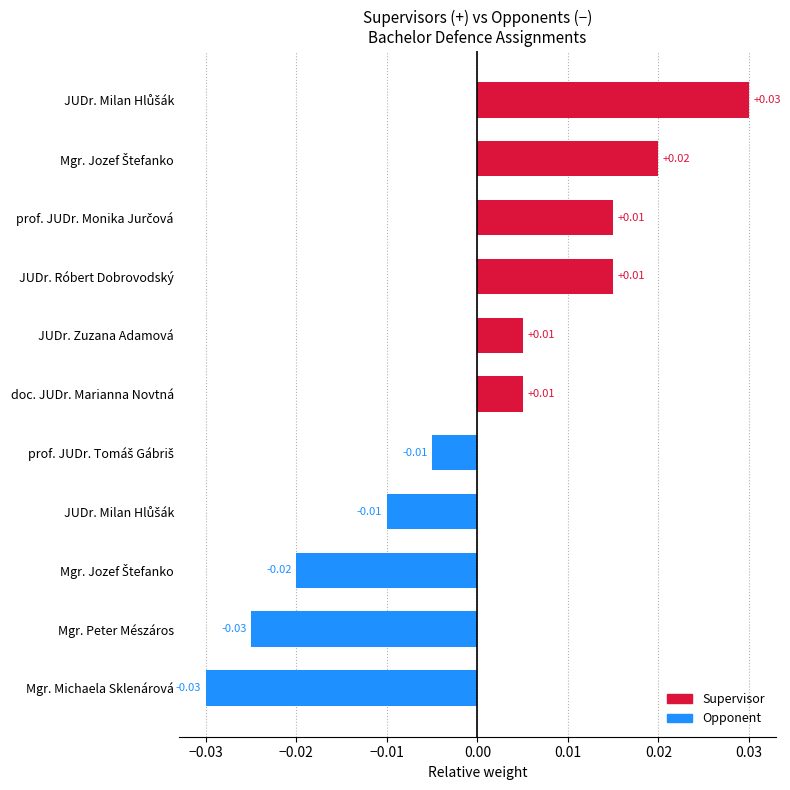

How many bars are there in total?

11